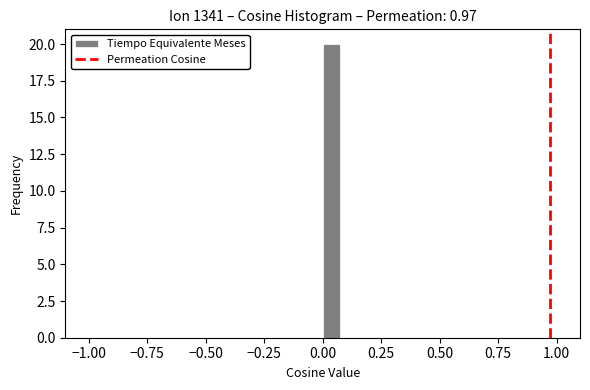

Around what value on the x-axis is the tallest bar? Give the approximate position of its centre, as read against the axis.

0.05